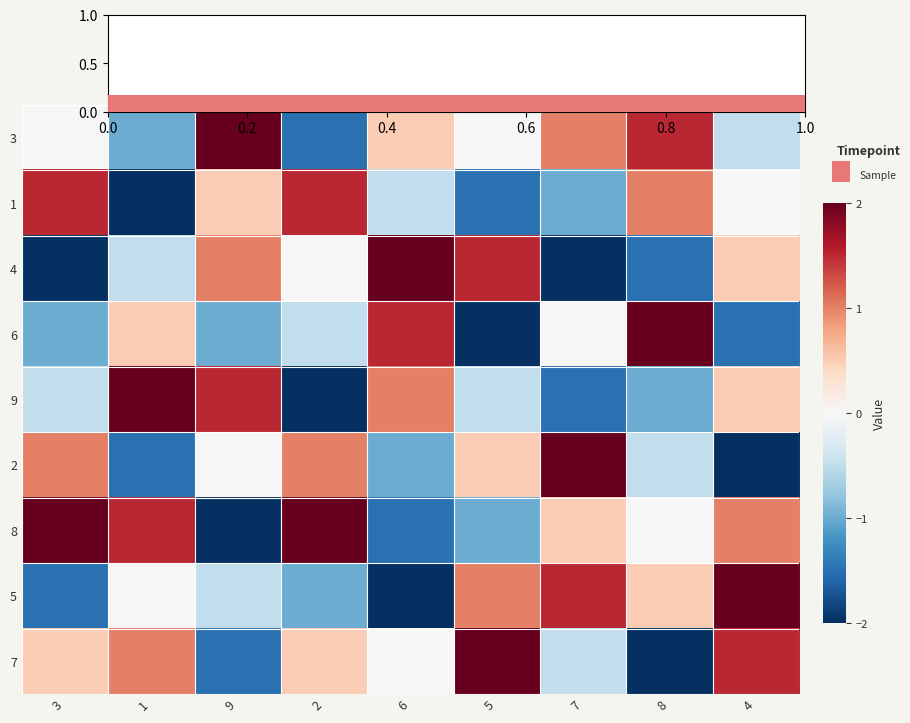

Between 2 and 4, which series saw the biggest shift?

2